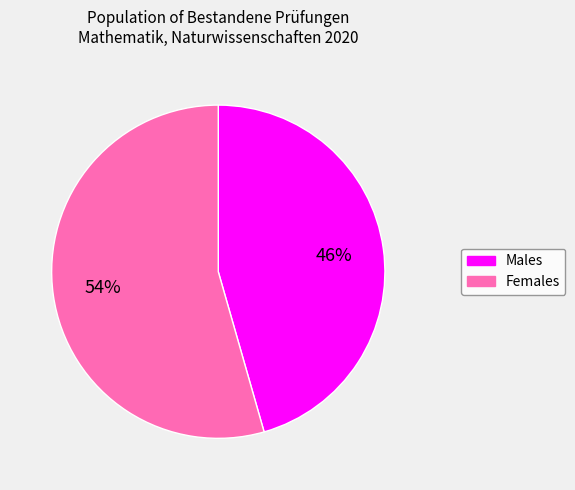

To the nearest percent, what is the average slice percentage?

50%